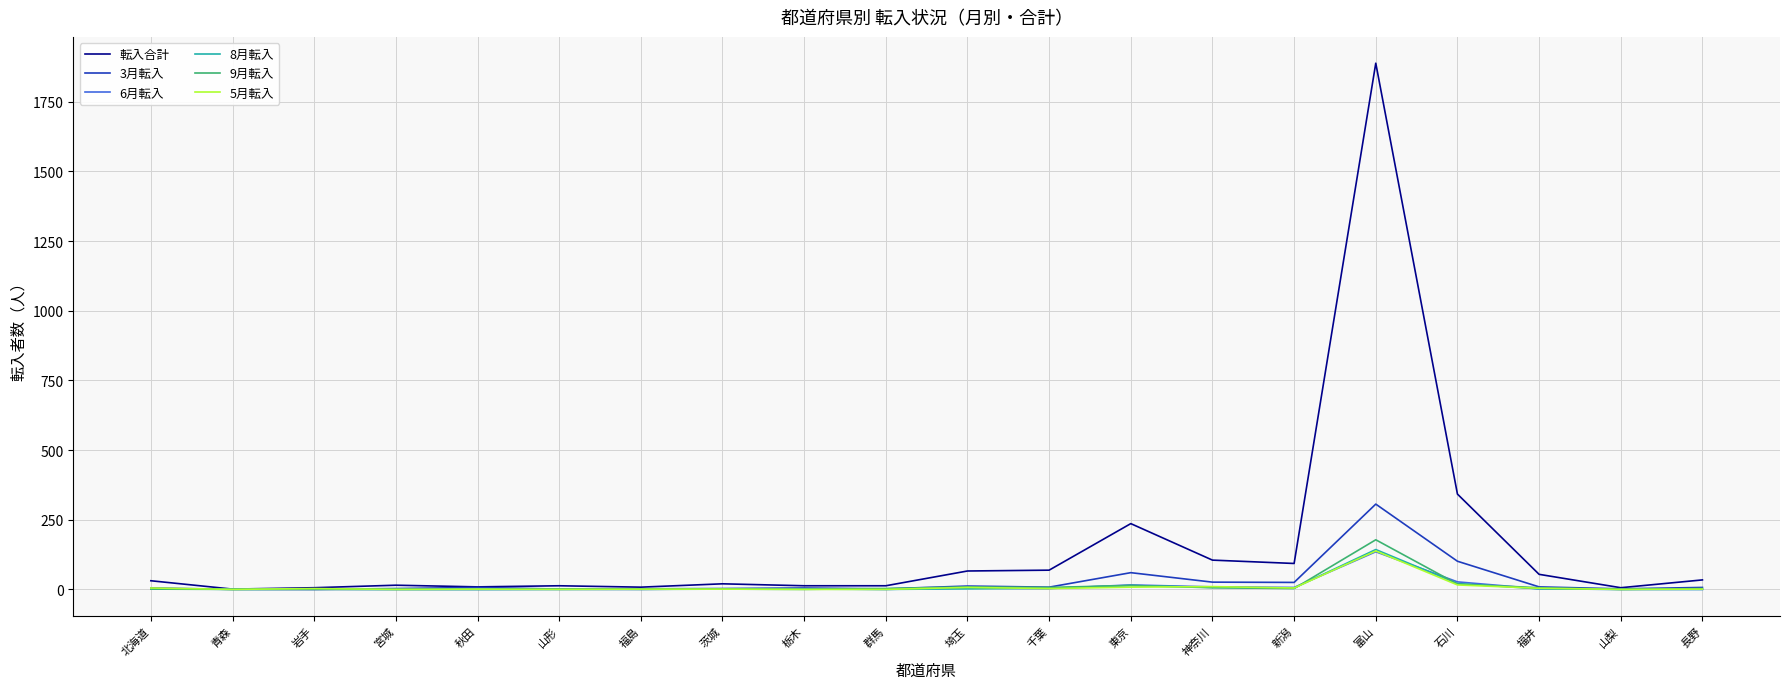

In 9月転入, how many points are higher than both neighbors (excluding endpoints)?

5